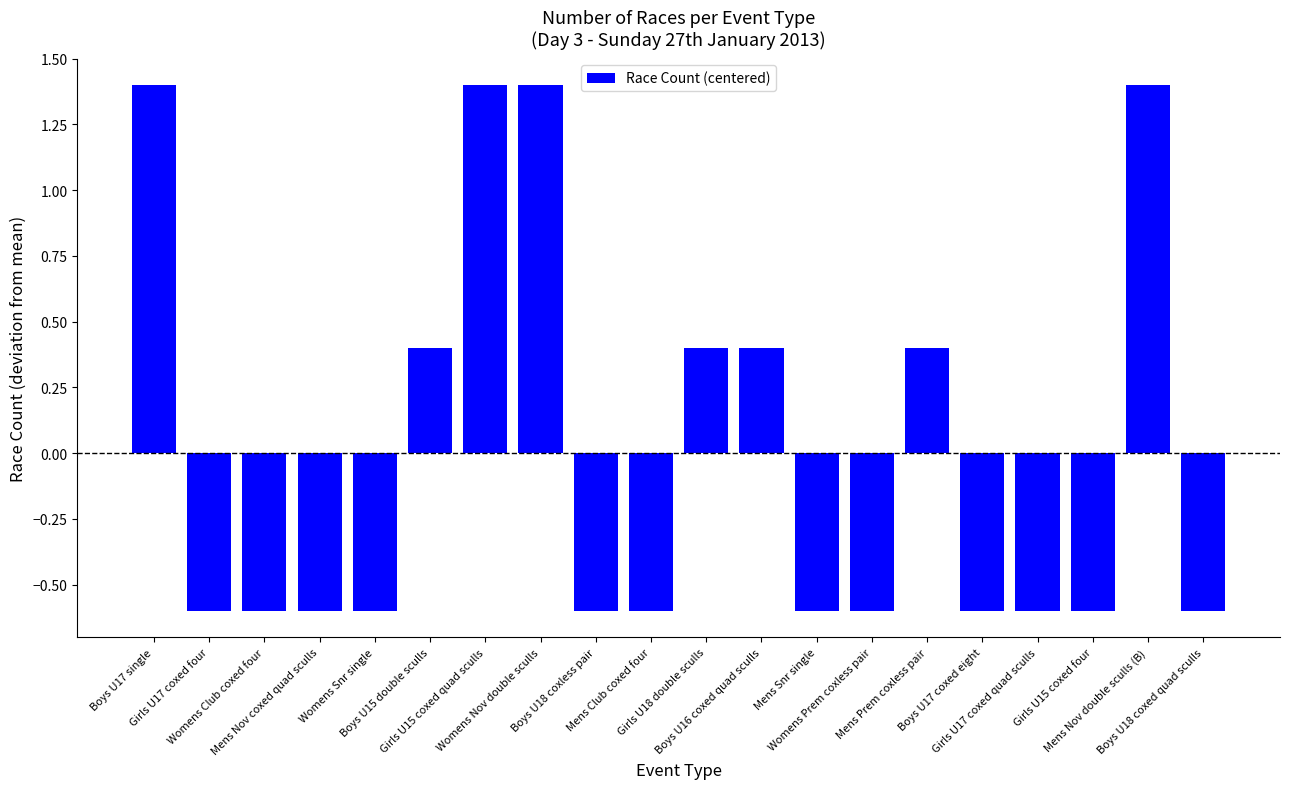

What value does the data have at Girls U15 coxed four?

-0.6